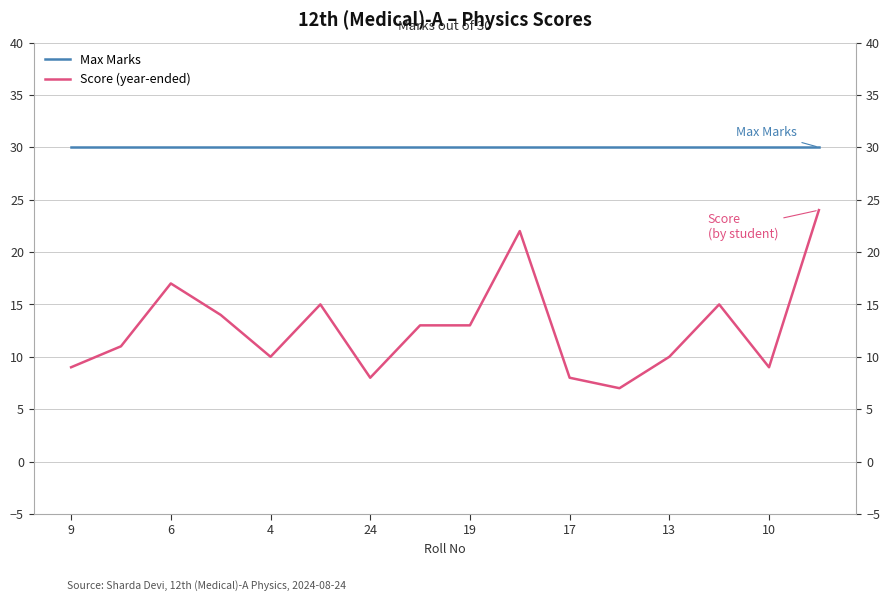

What value does the Max Marks series have at 9?

30